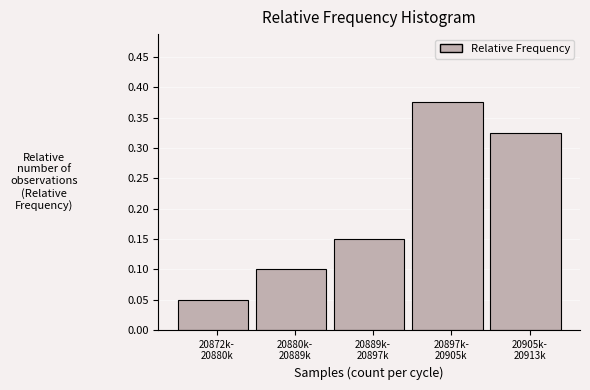

What is the sum of all values?

1.0